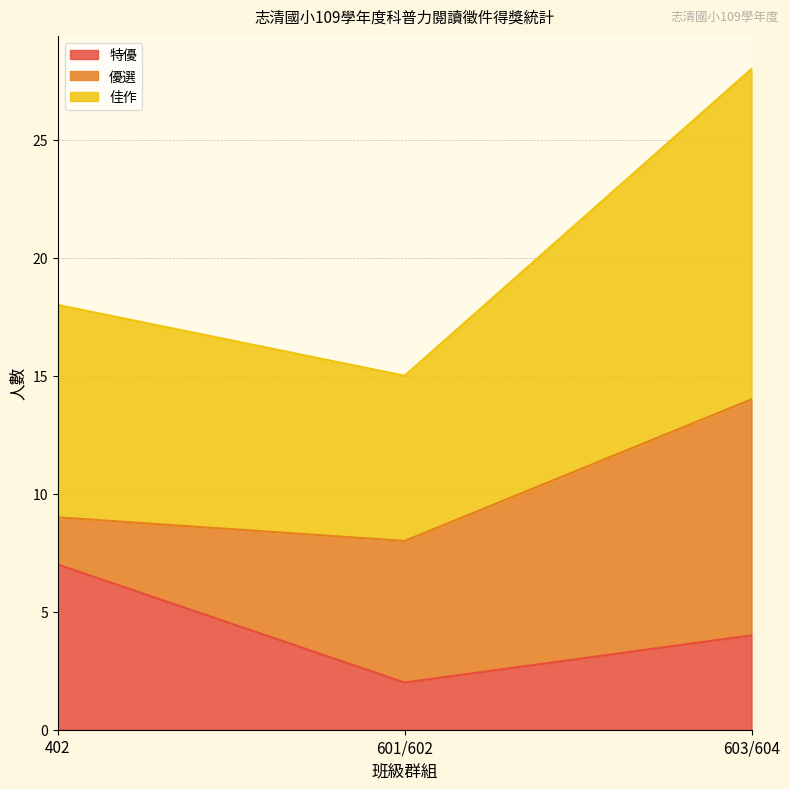

Is it true that 特優 equals 2 at 402?

False